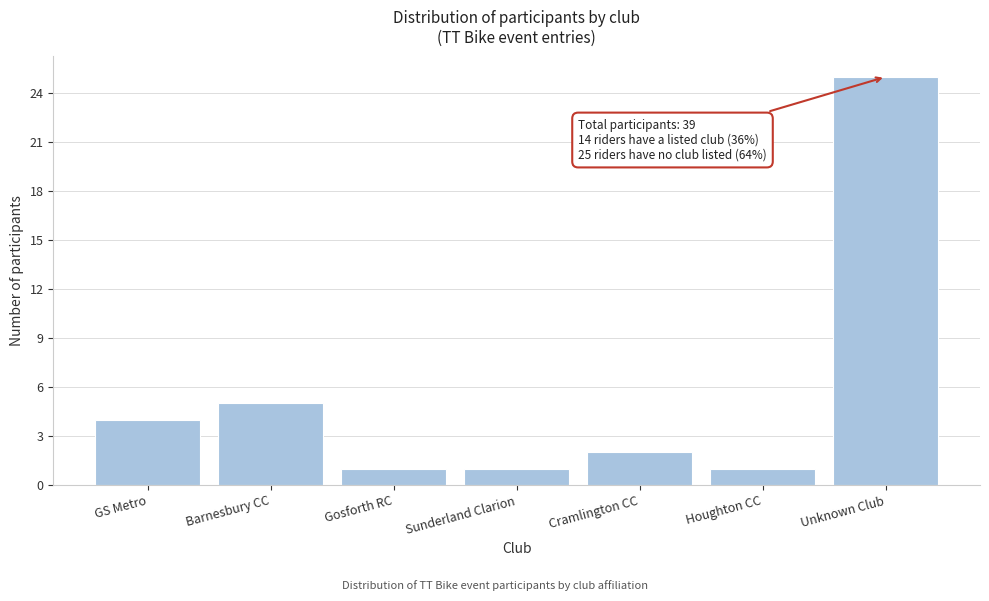

Reading right to left, list all the values displayed in this chart.

25	1	2	1	1	5	4